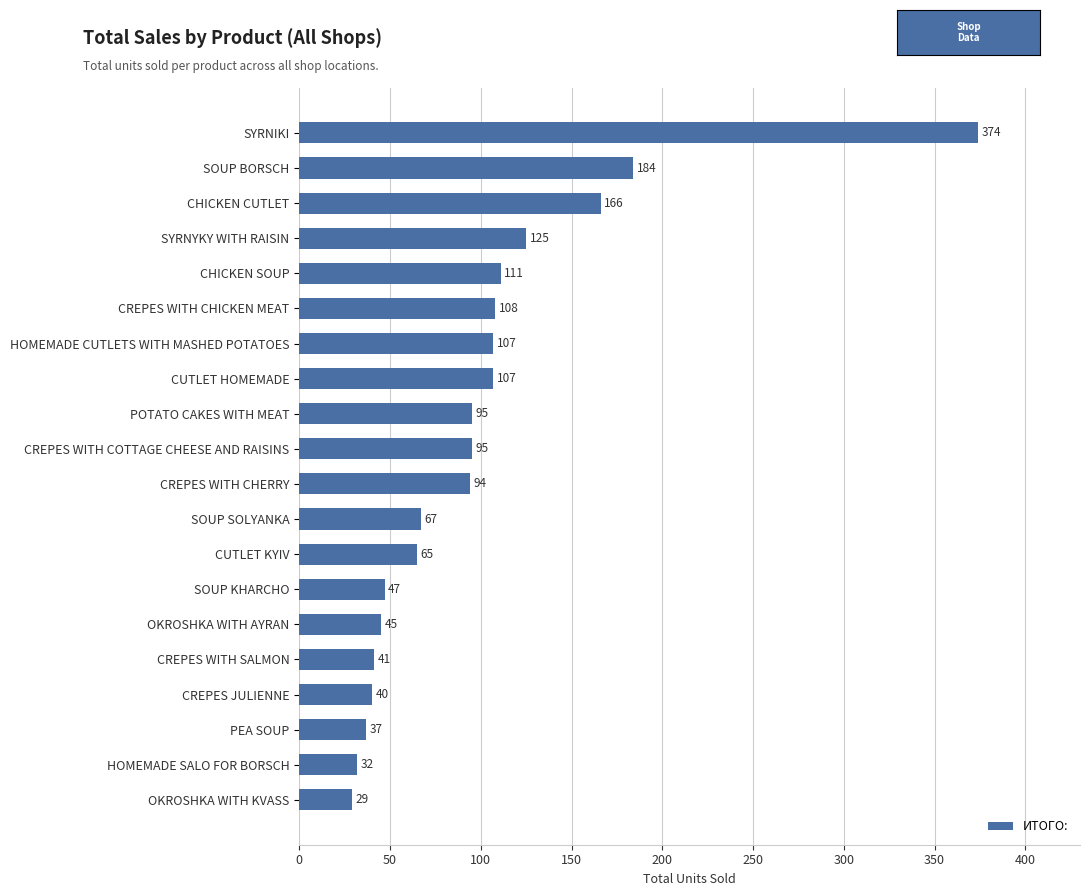

Reading bottom to top, transcribe all the data shown in this chart.

OKROSHKA WITH KVASS=29	HOMEMADE SALO FOR BORSCH=32	PEA SOUP=37	CREPES JULIENNE=40	CREPES WITH SALMON=41	OKROSHKA WITH AYRAN=45	SOUP KHARCHO=47	CUTLET KYIV=65	SOUP SOLYANKA=67	CREPES WITH CHERRY=94	CREPES WITH COTTAGE CHEESE AND RAISINS=95	POTATO CAKES WITH MEAT=95	CUTLET HOMEMADE=107	HOMEMADE CUTLETS WITH MASHED POTATOES=107	CREPES WITH CHICKEN MEAT=108	CHICKEN SOUP=111	SYRNYKY WITH RAISIN=125	CHICKEN CUTLET=166	SOUP BORSCH=184	SYRNIKI=374